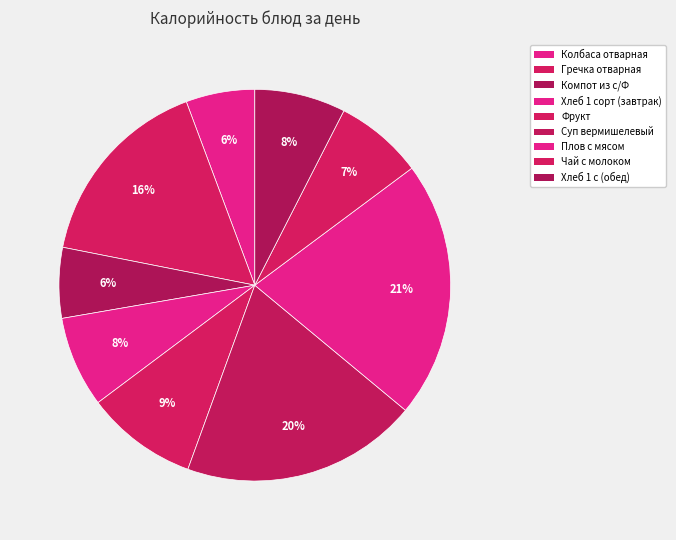

Count the number of slices in the pie.

9